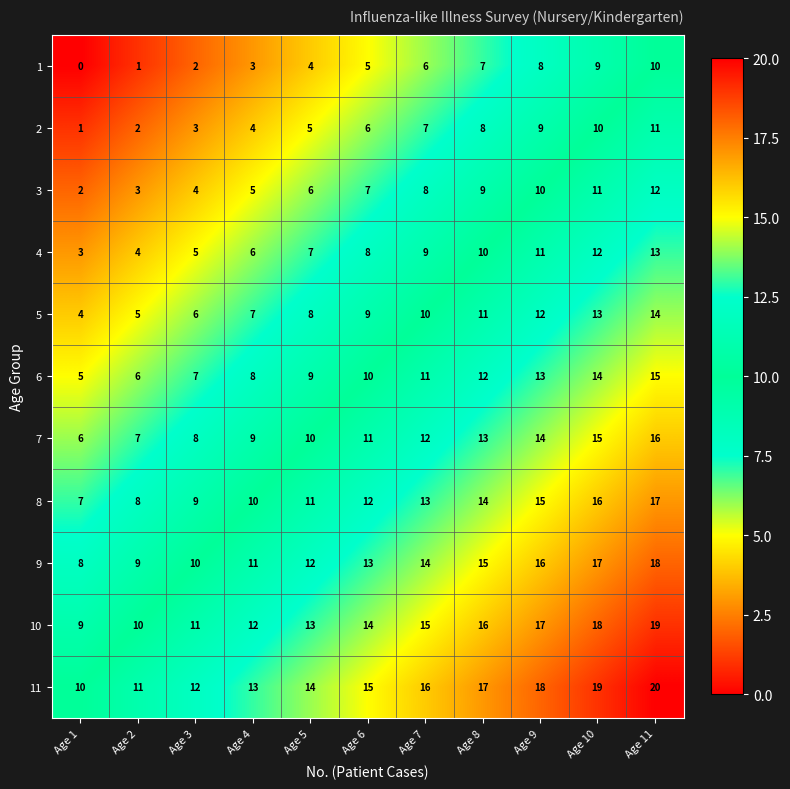

What is the spread (max minus min) of values at Age 7?

10